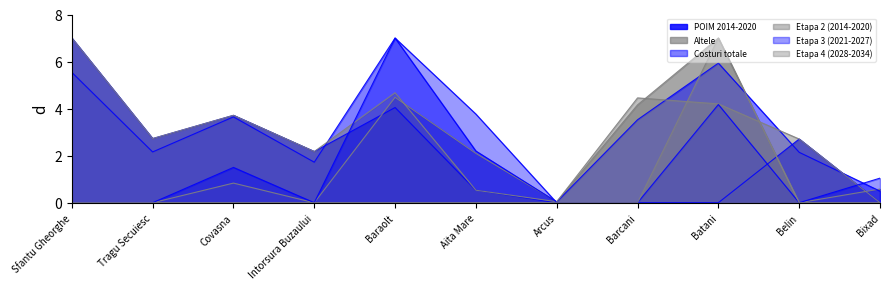

Where is the first local maximum for Costuri totale?

Covasna